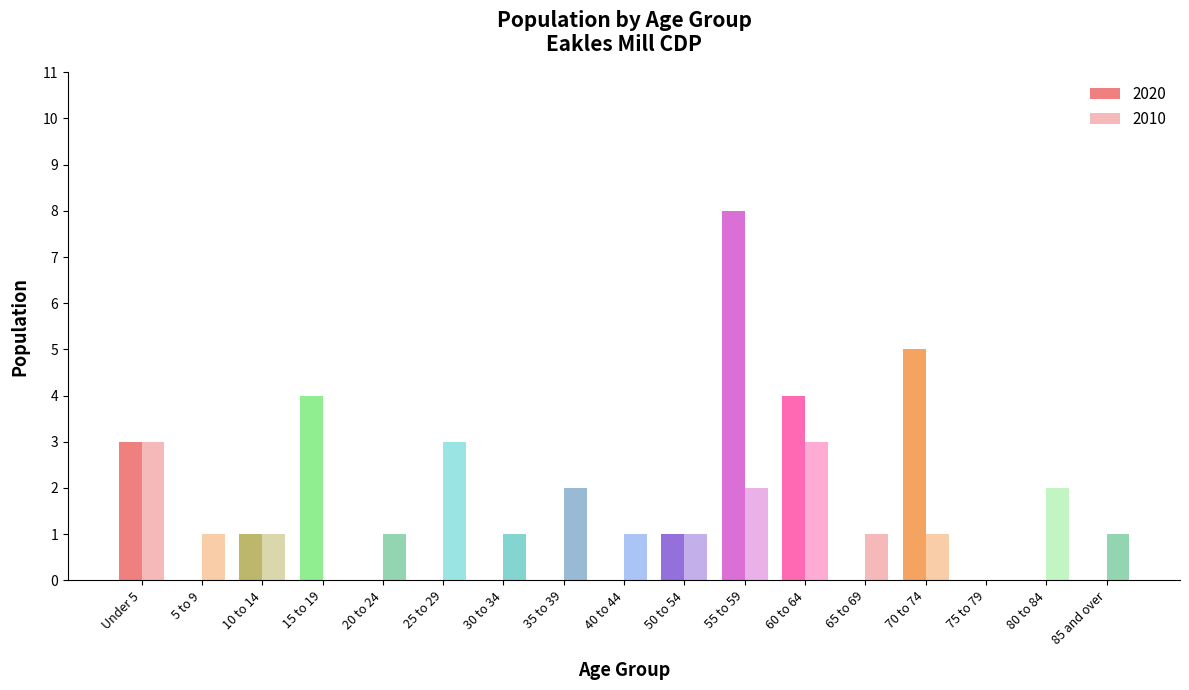

At which label does 2010 first exceed 1?

Under 5